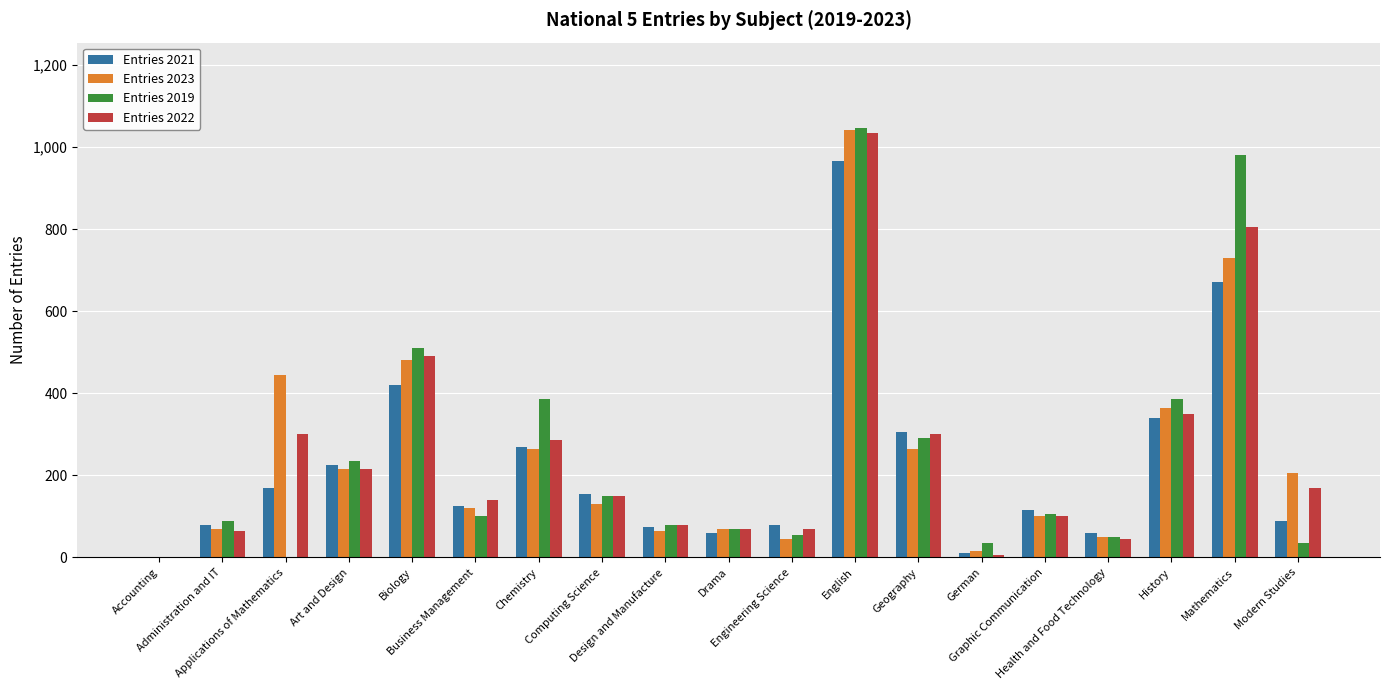

Where does the Entries 2023 series first go above 130?

Applications of Mathematics